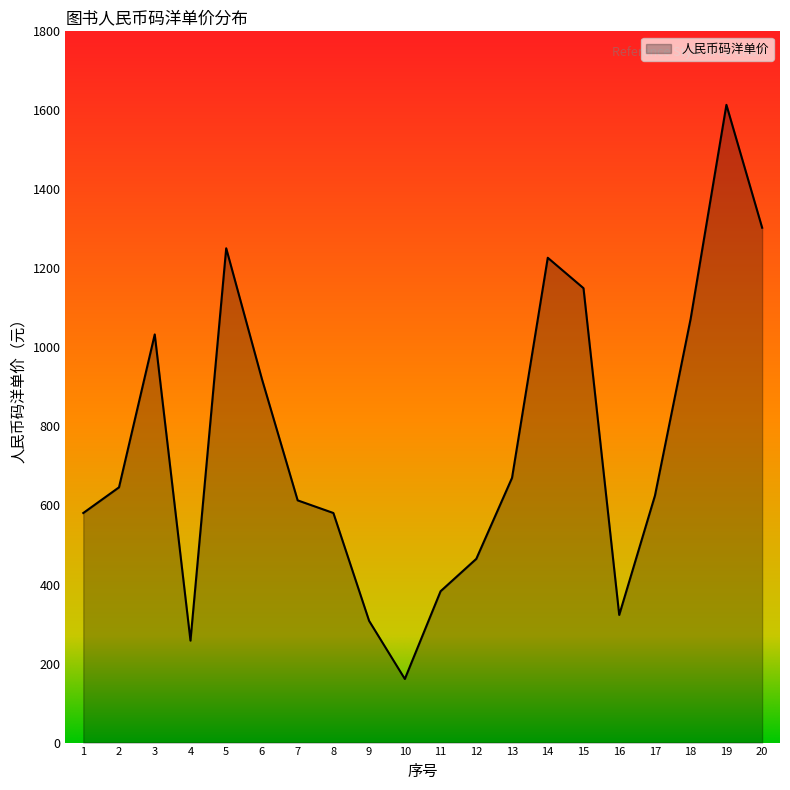

Reading right to left, transcribe all the data shown in this chart.

1303	1614	1073	625	323	1150	1227	670	465	383	161	308	581	613	920	1251	258	1033	646	581